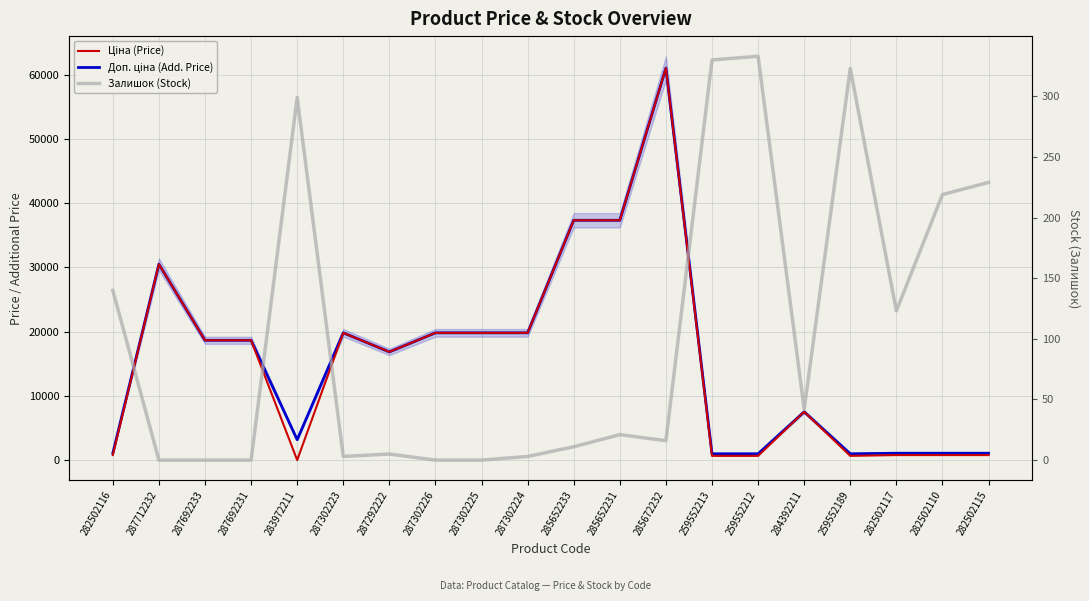

How many values in the Доп. ціна (Add. Price) series exceed 18671?

10